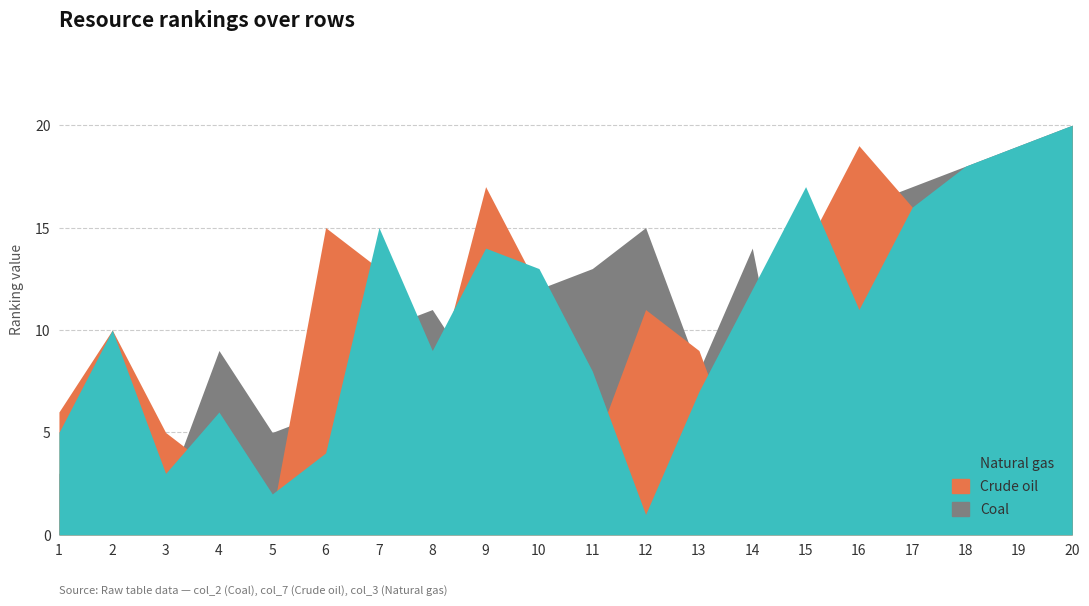

Reading right to left, what are all the values shown in this chart?

Coal: 20=20	19=19	18=18	17=17	16=16	15=1	14=14	13=8	12=15	11=13	10=12	9=7	8=11	7=10	6=6	5=5	4=9	3=2	2=4	1=3
Crude oil: 20=20	19=18	18=8	17=16	16=19	15=14	14=2	13=9	12=11	11=4	10=12	9=17	8=7	7=13	6=15	5=1	4=3	3=5	2=10	1=6
Natural gas: 20=20	19=19	18=18	17=16	16=11	15=17	14=12	13=7	12=1	11=8	10=13	9=14	8=9	7=15	6=4	5=2	4=6	3=3	2=10	1=5